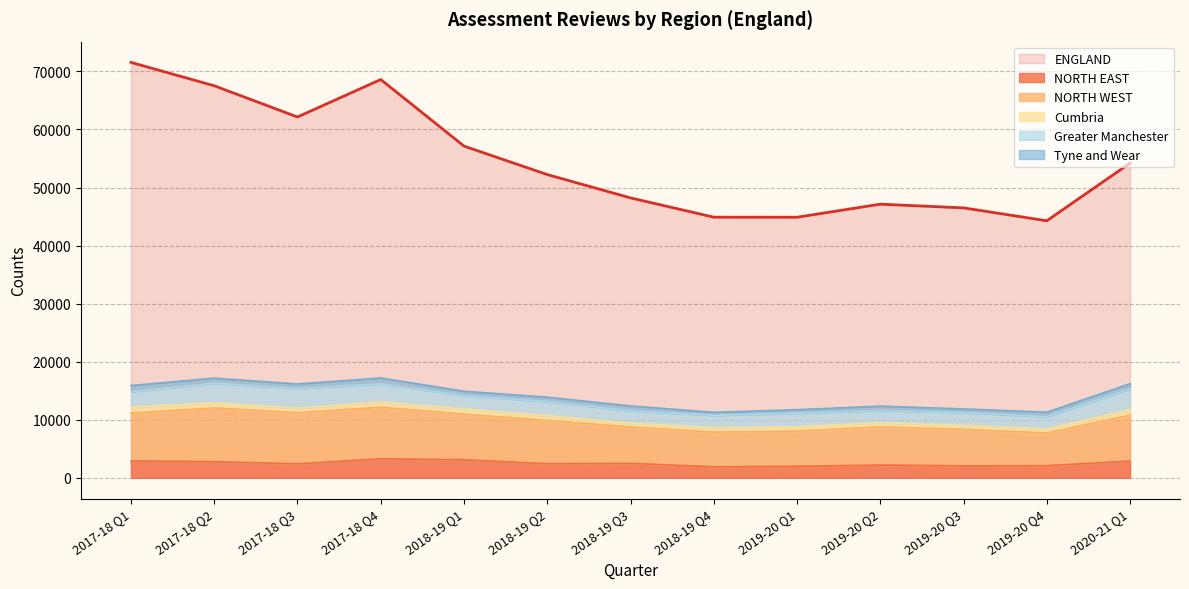

What is the maximum value for NORTH EAST?

3280